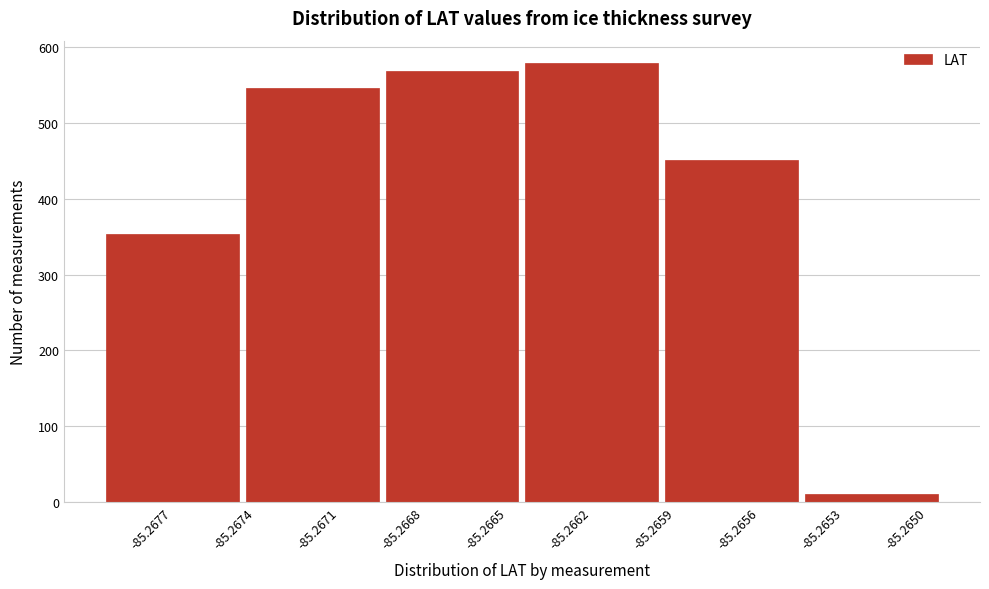

Reading right to left, extract all data points from this chart.

-85.2653=10	-85.2656=451	-85.2662=580	-85.2668=569	-85.2671=546	-85.2677=354